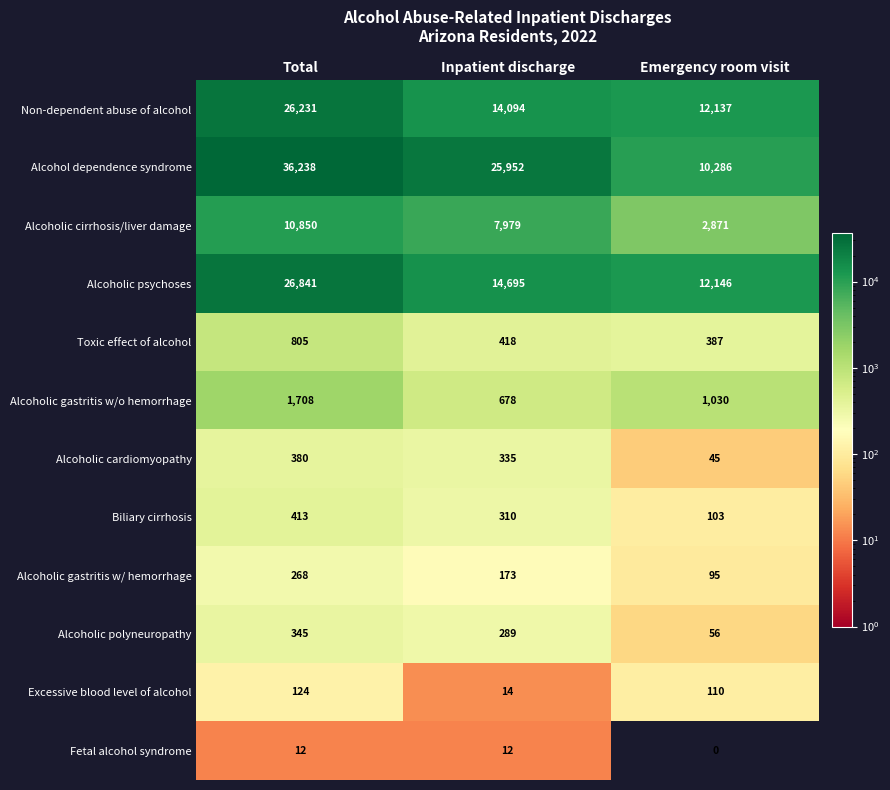

At which label does Alcoholic gastritis w/ hemorrhage reach its minimum?

Emergency room visit